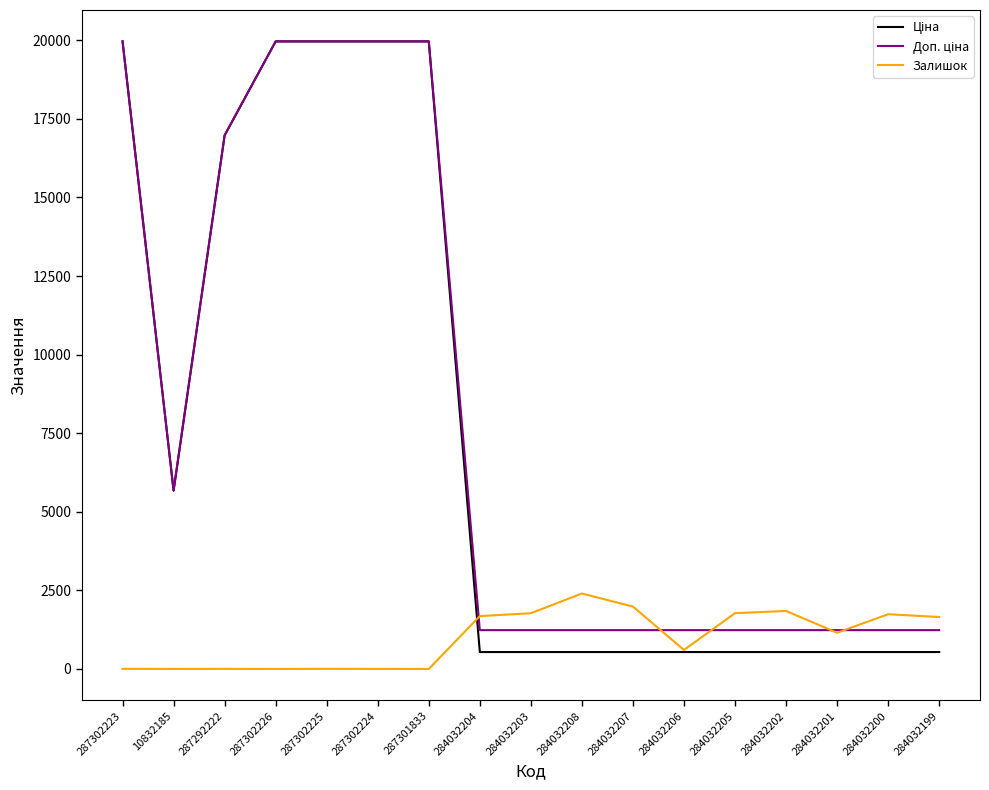

What is the spread (max minus min) of values at 284032205?

1236.0